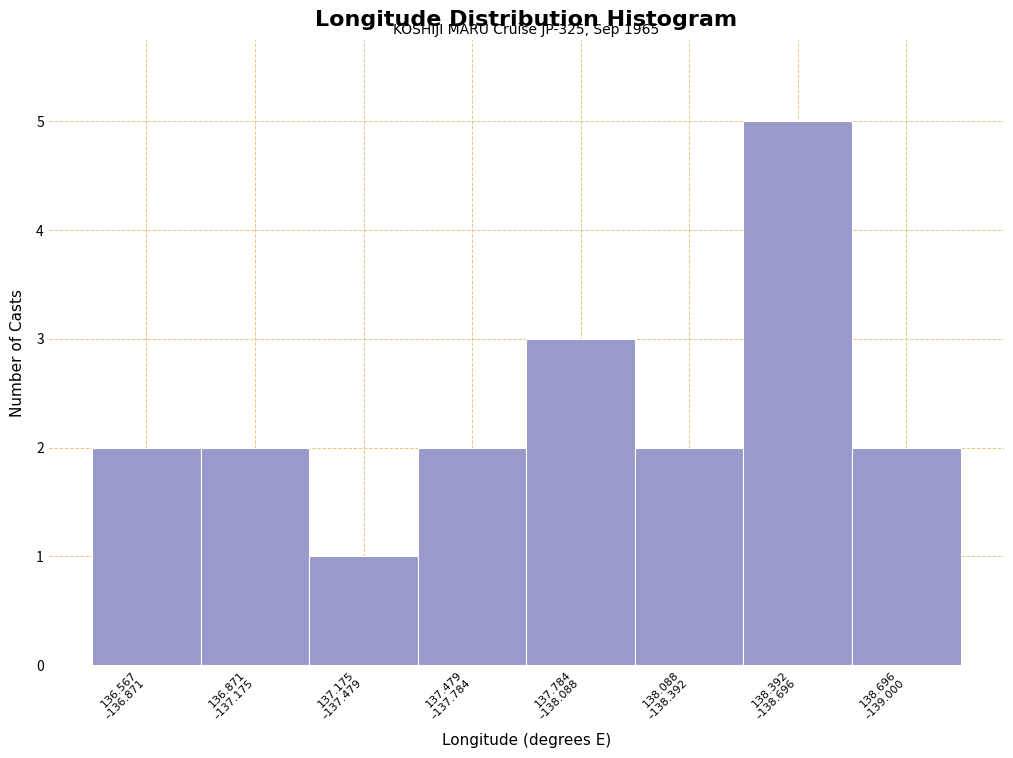

Reading left to right, what are all the values shown in this chart?

2	2	1	2	3	2	5	2